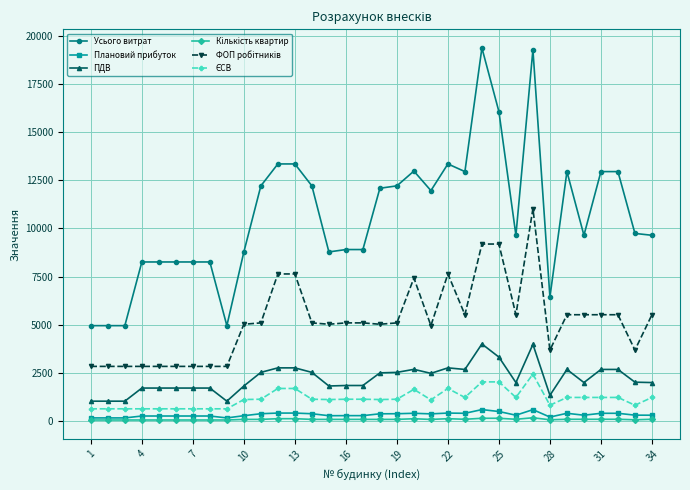

Which series has the largest range (max minus min)?

Усього витрат